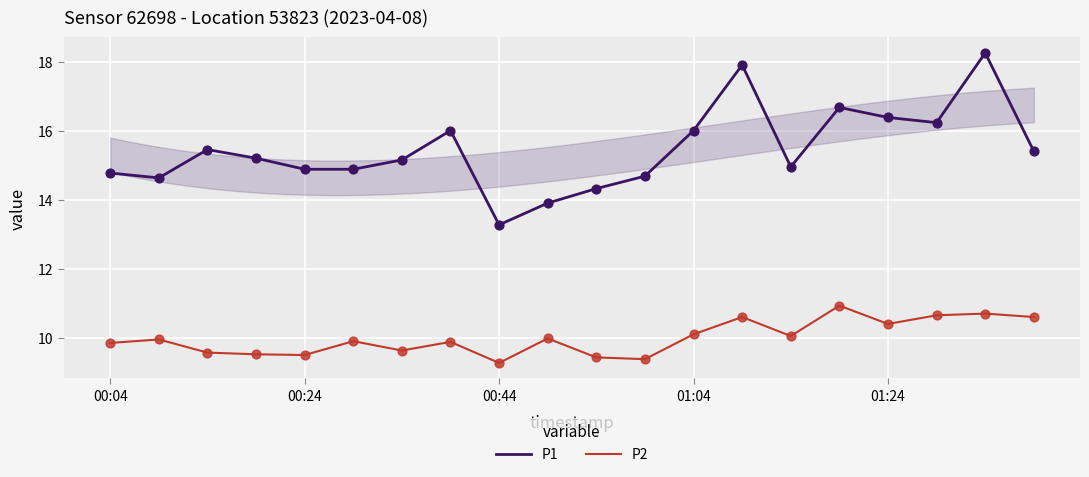

Which series has the largest total across all categories?

P1